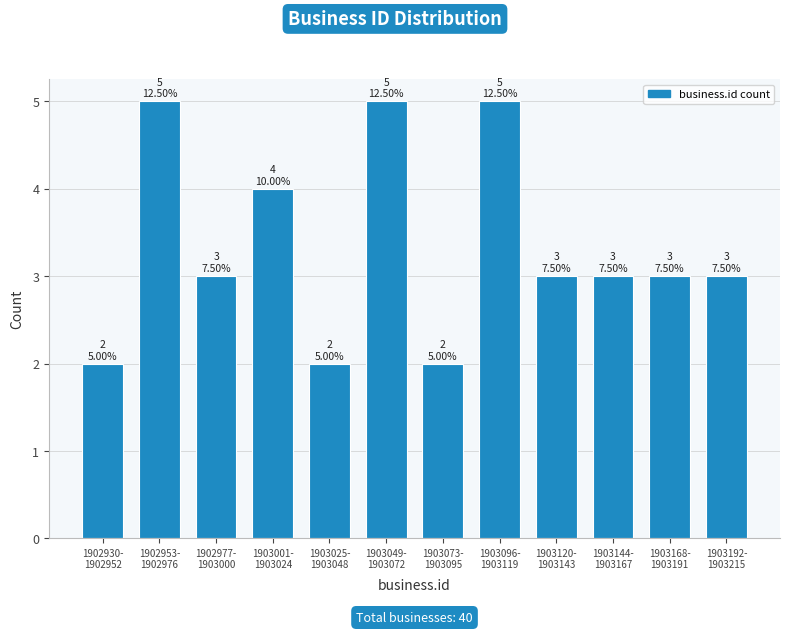

Reading left to right, list all the values displayed in this chart.

2	5	3	4	2	5	2	5	3	3	3	3